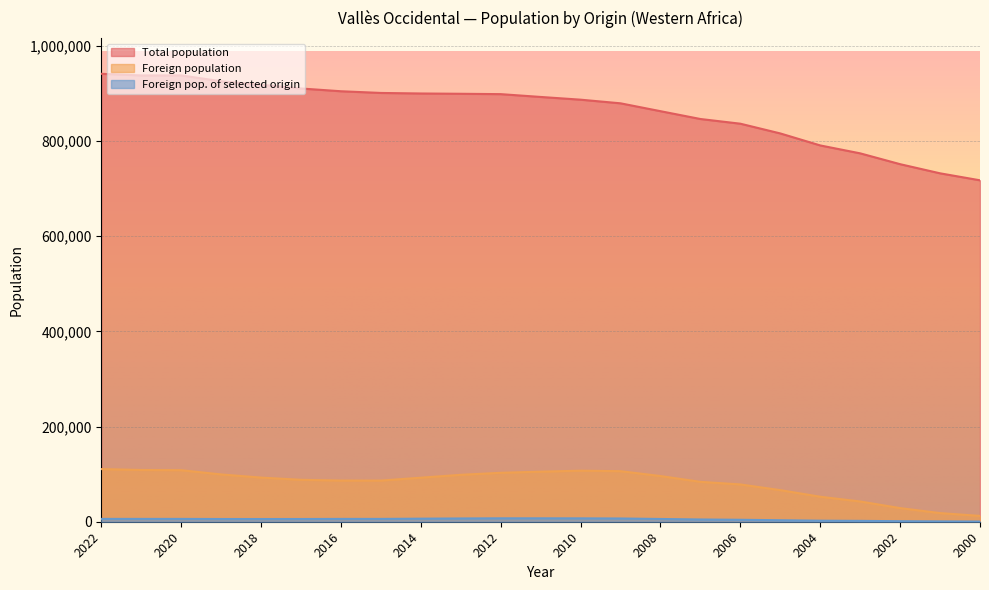

What is the total value across all series at 2007?

934465